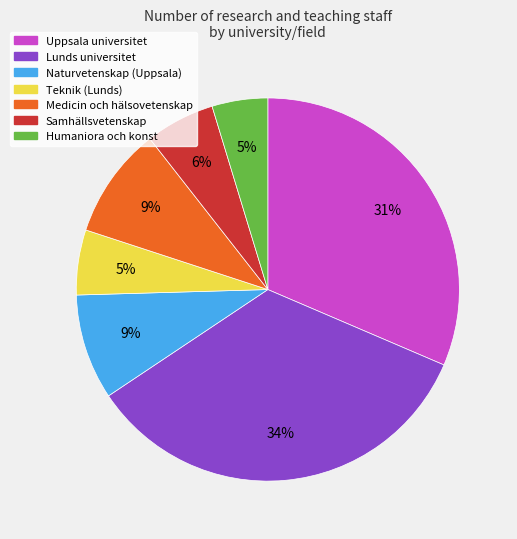

Does any single category account for the majority?

No